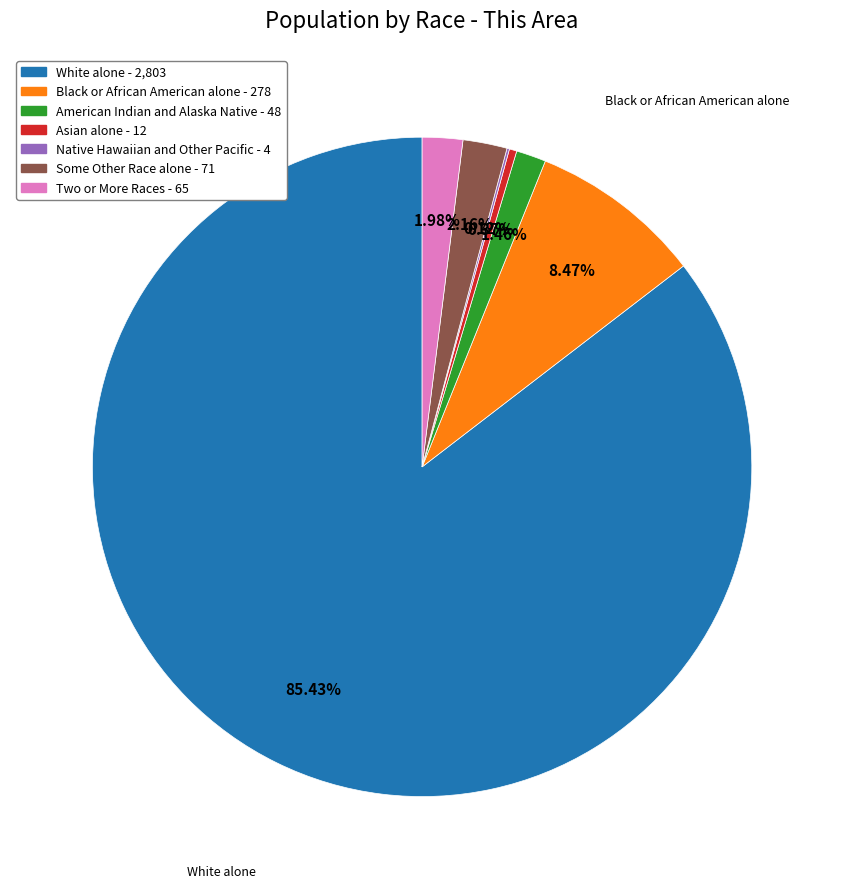

Does White alone represent more than half of the total?

Yes